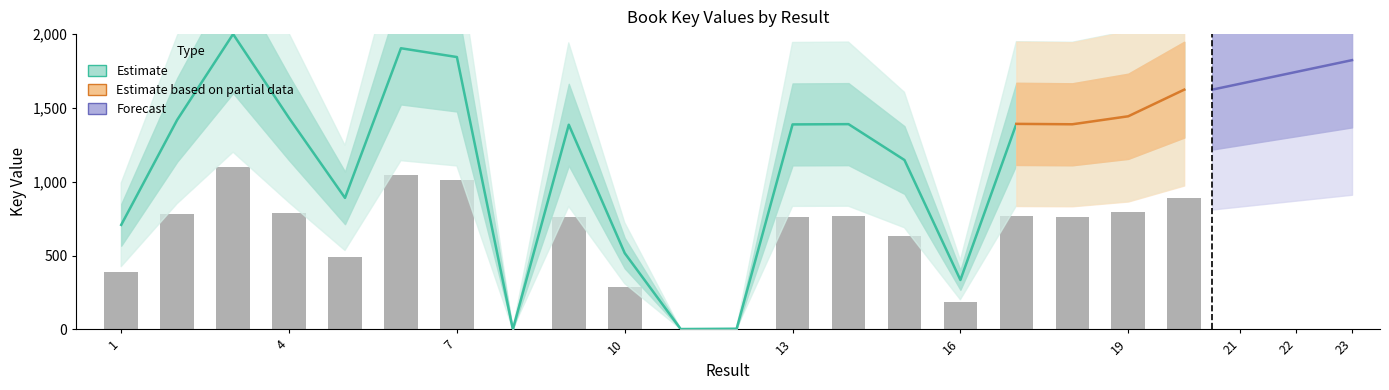

Rank the categories by value from highest to lowest.

3, 6, 7, 20, 19, 4, 2, 17, 14, 18, 13, 9, 15, 5, 1, 10, 16, 12, 11, 8